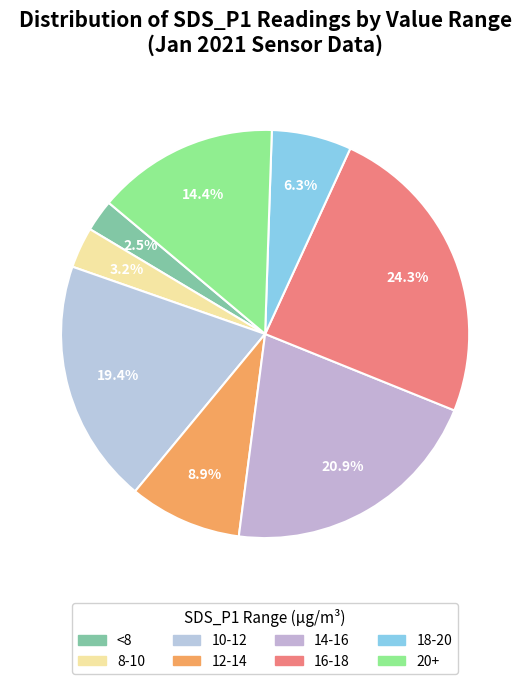

Is there any slice that represents more than half of the pie?

No